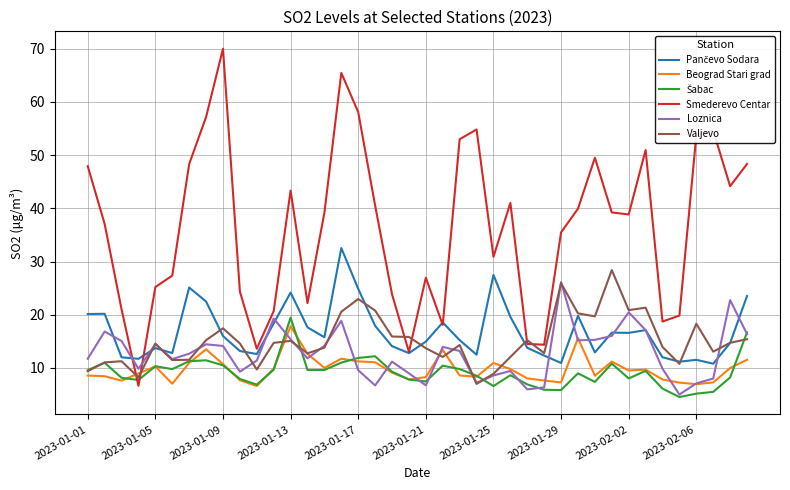

How many intersections are there between Beograd Stari grad and Smederevo Centar?

2